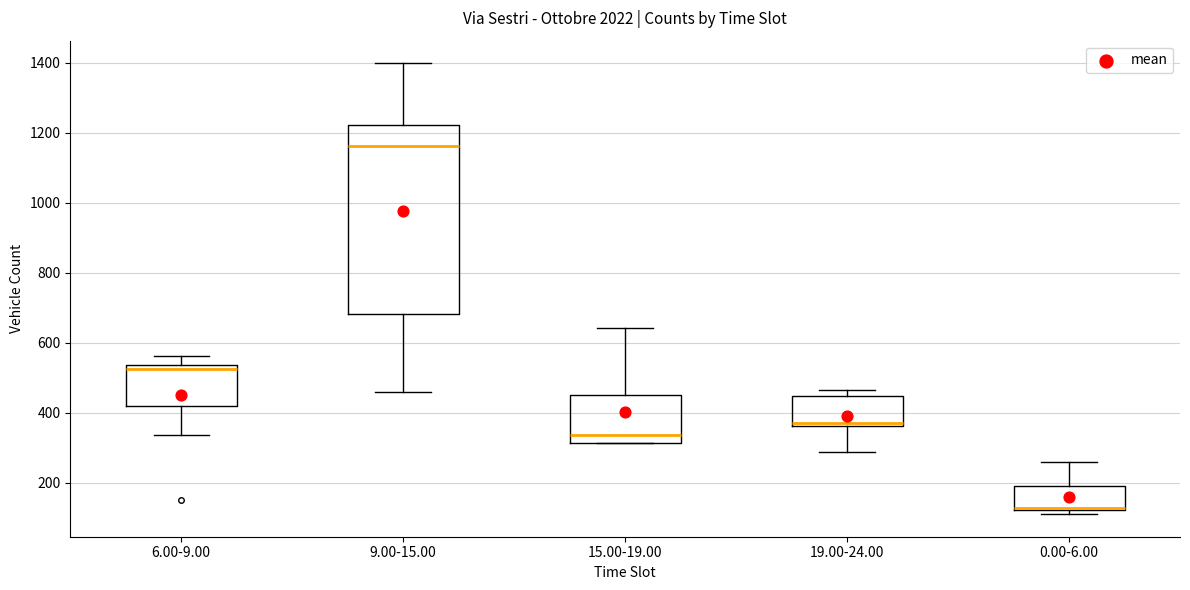

Reading left to right, read every box against the y-axis: the position of its median line, the range the box covers, and the ends of its whiskers. The values are not printed on the chart, so give them approximately, as read against the axis.

6.00-9.00: median 520, box 420 to 540, whiskers 340 to 560
9.00-15.00: median 1160, box 680 to 1220, whiskers 460 to 1400
15.00-19.00: median 340, box 320 to 460, whiskers 320 to 640
19.00-24.00: median 380, box 360 to 440, whiskers 280 to 460
0.00-6.00: median 120 (drawn on the box's lower edge), box 120 to 200, whiskers 120 (just below the box's lower edge) to 260